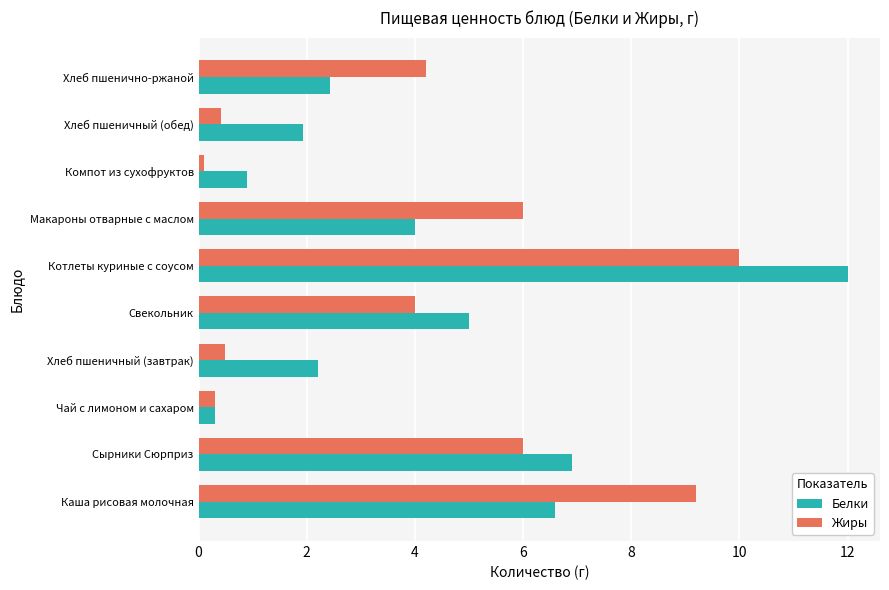

Count the number of categories in the chart.

10